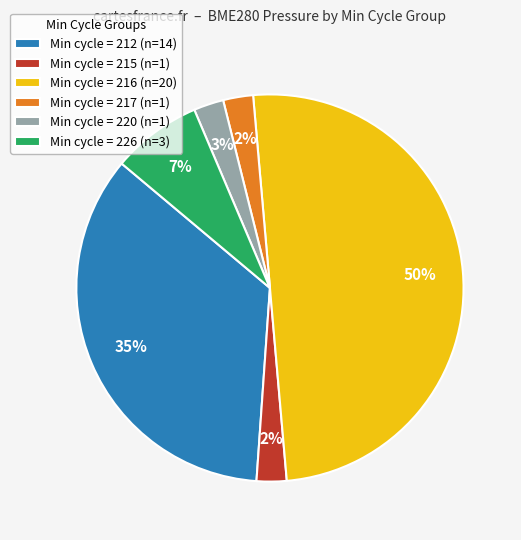

What is the largest slice in the pie chart?

Min cycle = 216 (n=20)